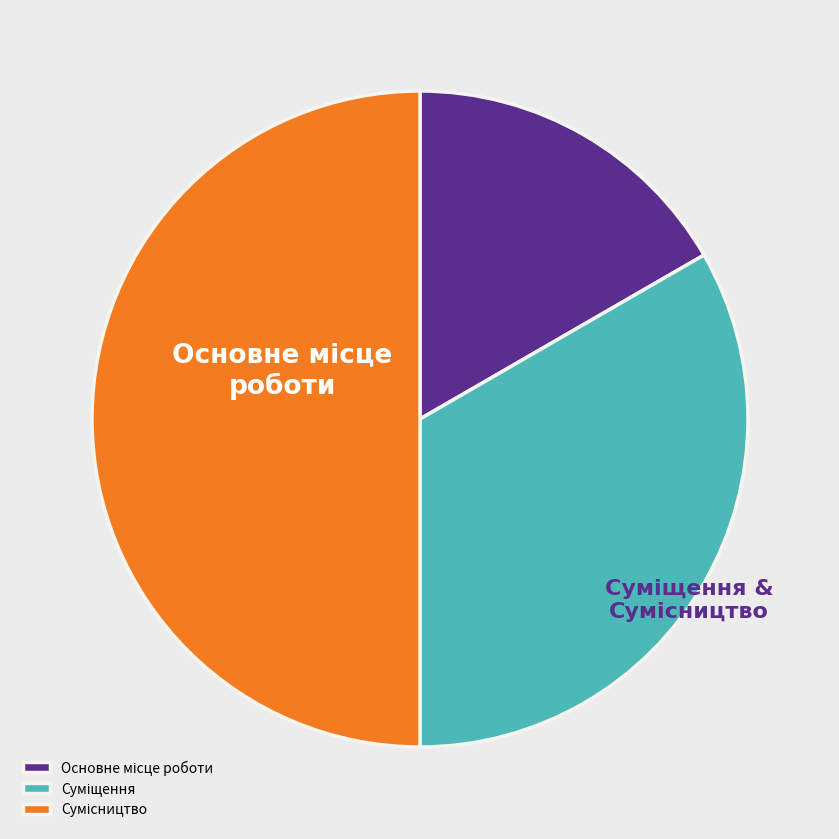

What is the smallest slice in the pie chart?

Основне місце роботи